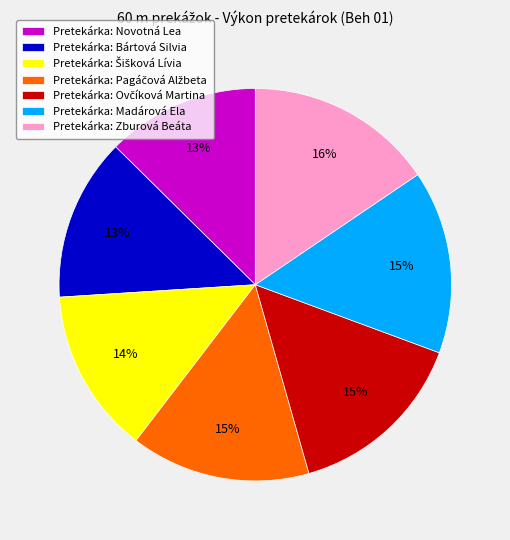

Is it true that Pretekárka: Novotná Lea is 13% of the pie?

True